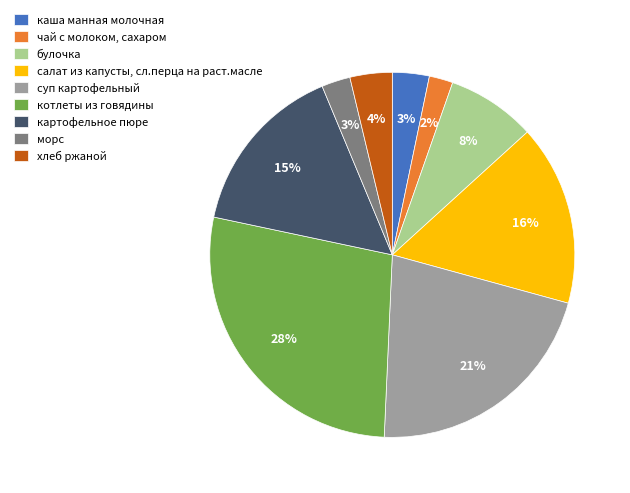

To the nearest percent, what portion does картофельное пюре represent?

15%